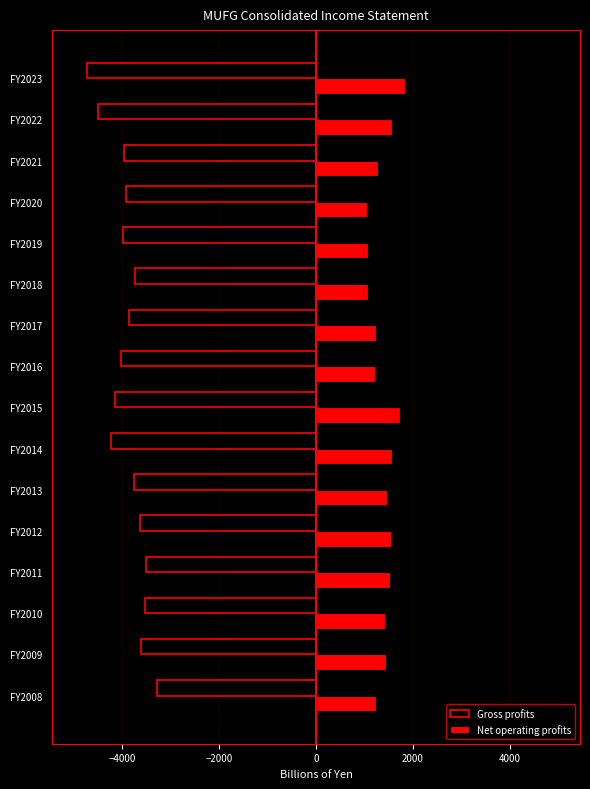

What is the total value across all series at FY2012?

-2079.8